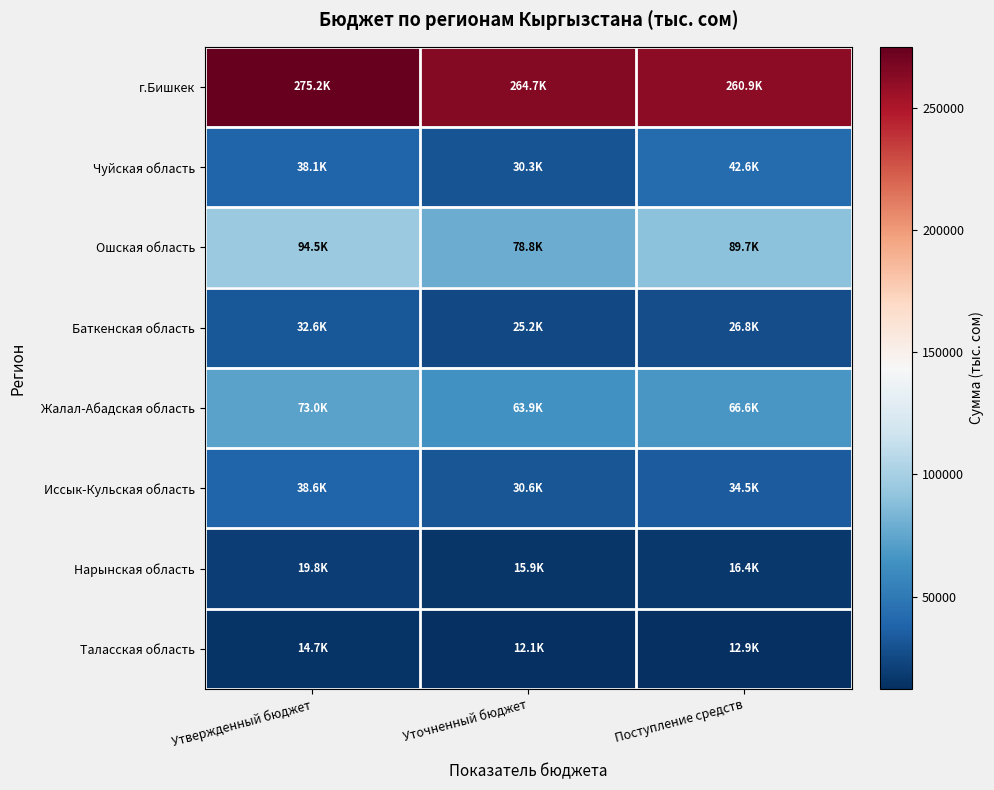

Reading left to right, extract all data points from this chart.

г.Бишкек: Утвержденный бюджет=275152.8	Уточненный бюджет=264673.4	Поступление средств=260892.6
Чуйская область: Утвержденный бюджет=38132.0	Уточненный бюджет=30272.2	Поступление средств=42602.2
Ошская область: Утвержденный бюджет=94501.2	Уточненный бюджет=78791.8	Поступление средств=89668.4
Баткенская область: Утвержденный бюджет=32580.0	Уточненный бюджет=25164.3	Поступление средств=26815.2
Жалал-Абадская область: Утвержденный бюджет=72985.2	Уточненный бюджет=63894.3	Поступление средств=66552.2
Иссык-Кульская область: Утвержденный бюджет=38620.0	Уточненный бюджет=30627.4	Поступление средств=34472.1
Нарынская область: Утвержденный бюджет=19817.8	Уточненный бюджет=15858.1	Поступление средств=16397.7
Таласская область: Утвержденный бюджет=14650.0	Уточненный бюджет=12089.5	Поступление средств=12925.9